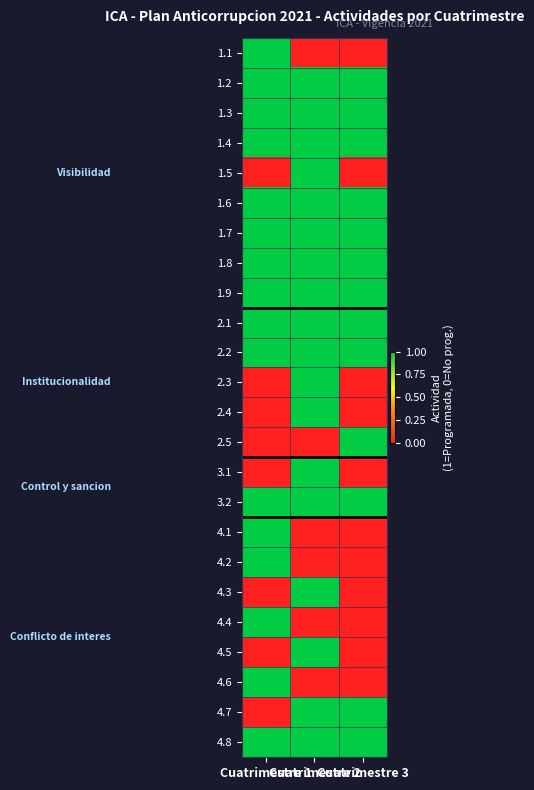

Reading right to left, what are all the values shown in this chart?

1.1: Cuatrimestre 3=0	Cuatrimestre 2=0	Cuatrimestre 1=1
1.2: Cuatrimestre 3=1	Cuatrimestre 2=1	Cuatrimestre 1=1
1.3: Cuatrimestre 3=1	Cuatrimestre 2=1	Cuatrimestre 1=1
1.4: Cuatrimestre 3=1	Cuatrimestre 2=1	Cuatrimestre 1=1
1.5: Cuatrimestre 3=0	Cuatrimestre 2=1	Cuatrimestre 1=0
1.6: Cuatrimestre 3=1	Cuatrimestre 2=1	Cuatrimestre 1=1
1.7: Cuatrimestre 3=1	Cuatrimestre 2=1	Cuatrimestre 1=1
1.8: Cuatrimestre 3=1	Cuatrimestre 2=1	Cuatrimestre 1=1
1.9: Cuatrimestre 3=1	Cuatrimestre 2=1	Cuatrimestre 1=1
2.1: Cuatrimestre 3=1	Cuatrimestre 2=1	Cuatrimestre 1=1
2.2: Cuatrimestre 3=1	Cuatrimestre 2=1	Cuatrimestre 1=1
2.3: Cuatrimestre 3=0	Cuatrimestre 2=1	Cuatrimestre 1=0
2.4: Cuatrimestre 3=0	Cuatrimestre 2=1	Cuatrimestre 1=0
2.5: Cuatrimestre 3=1	Cuatrimestre 2=0	Cuatrimestre 1=0
3.1: Cuatrimestre 3=0	Cuatrimestre 2=1	Cuatrimestre 1=0
3.2: Cuatrimestre 3=1	Cuatrimestre 2=1	Cuatrimestre 1=1
4.1: Cuatrimestre 3=0	Cuatrimestre 2=0	Cuatrimestre 1=1
4.2: Cuatrimestre 3=0	Cuatrimestre 2=0	Cuatrimestre 1=1
4.3: Cuatrimestre 3=0	Cuatrimestre 2=1	Cuatrimestre 1=0
4.4: Cuatrimestre 3=0	Cuatrimestre 2=0	Cuatrimestre 1=1
4.5: Cuatrimestre 3=0	Cuatrimestre 2=1	Cuatrimestre 1=0
4.6: Cuatrimestre 3=0	Cuatrimestre 2=0	Cuatrimestre 1=1
4.7: Cuatrimestre 3=1	Cuatrimestre 2=1	Cuatrimestre 1=0
4.8: Cuatrimestre 3=1	Cuatrimestre 2=1	Cuatrimestre 1=1